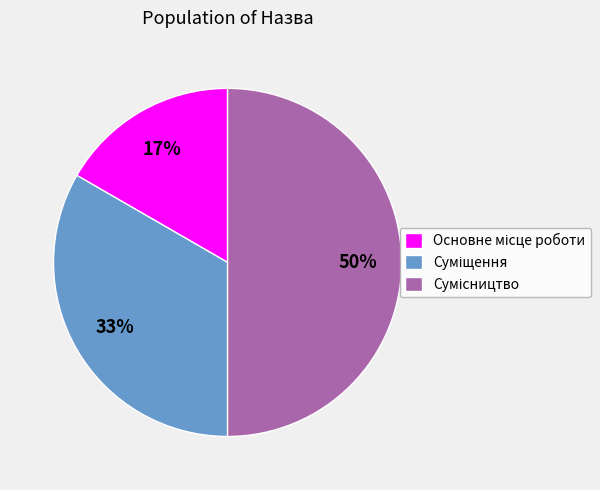

To the nearest percent, what is the average slice percentage?

33%